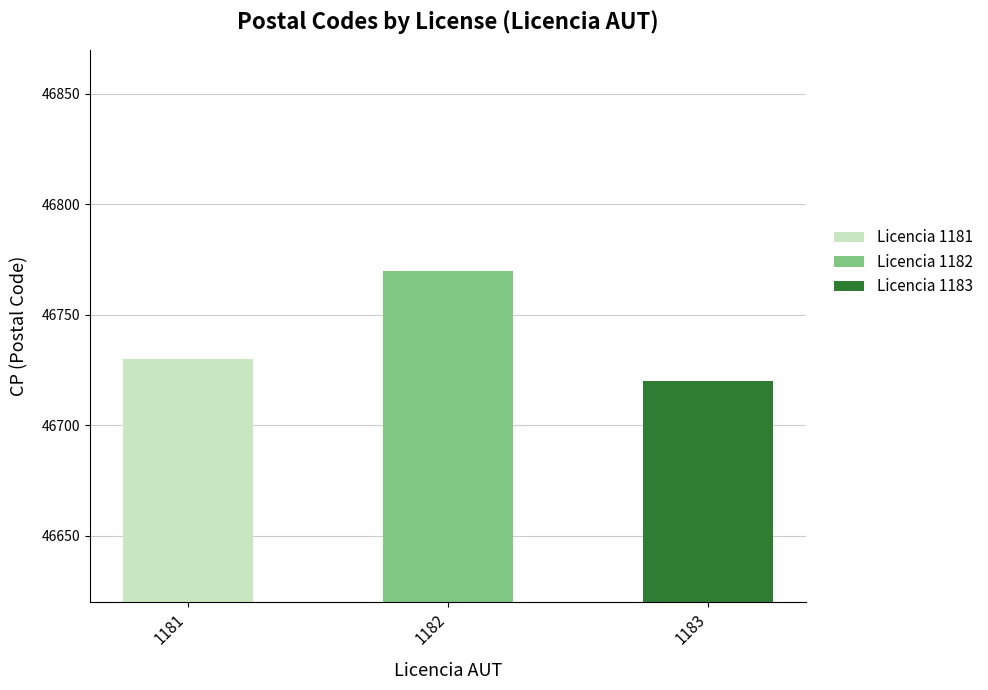

What is the sum of the values at 1181 and 1183?

93450